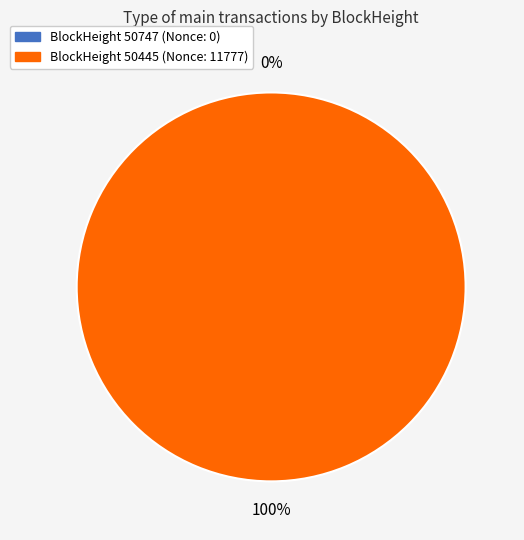

What is the change in value from 50747 to 50445?

+11777